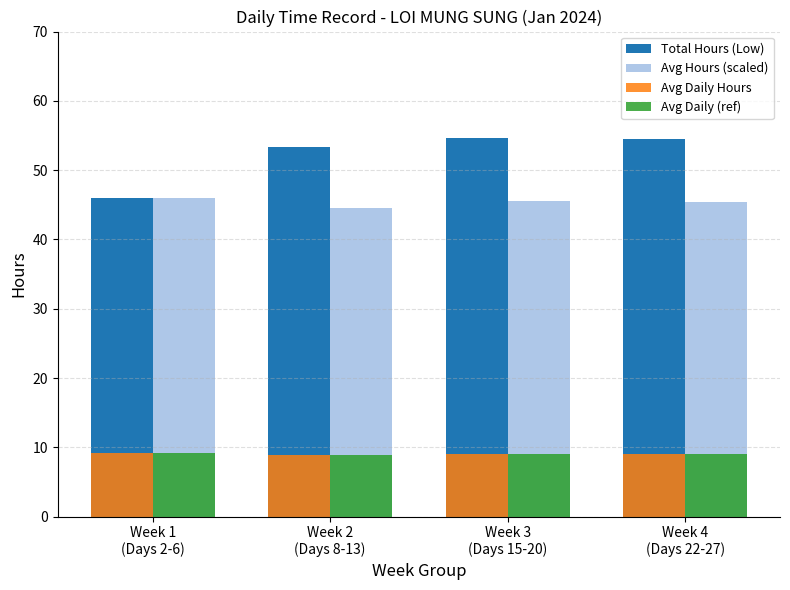

What is the sum of all Avg Daily (ref) values?

36.3